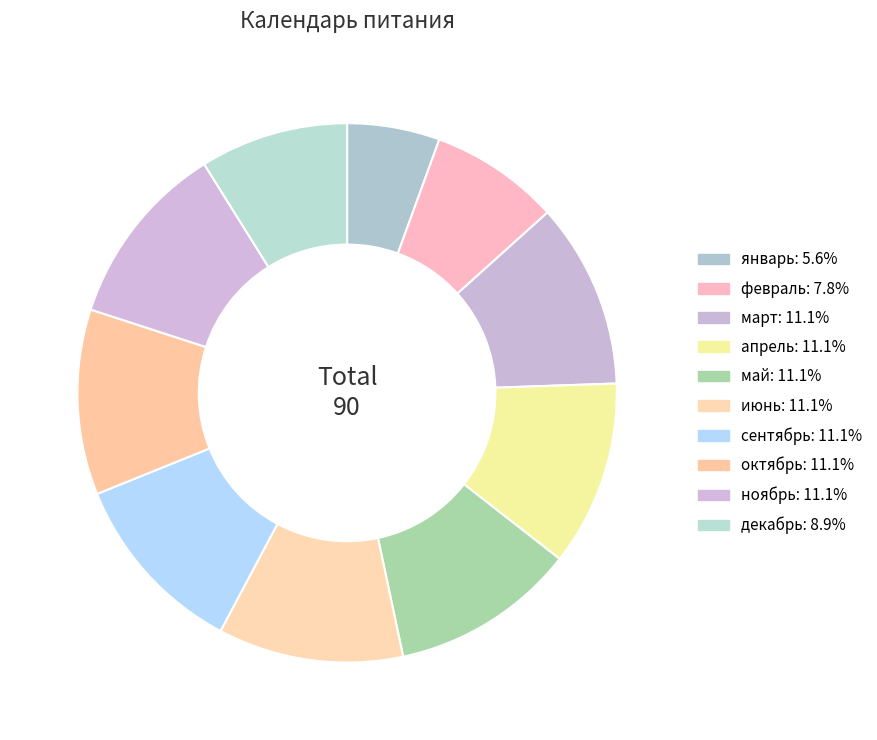

Does any single category account for the majority?

No